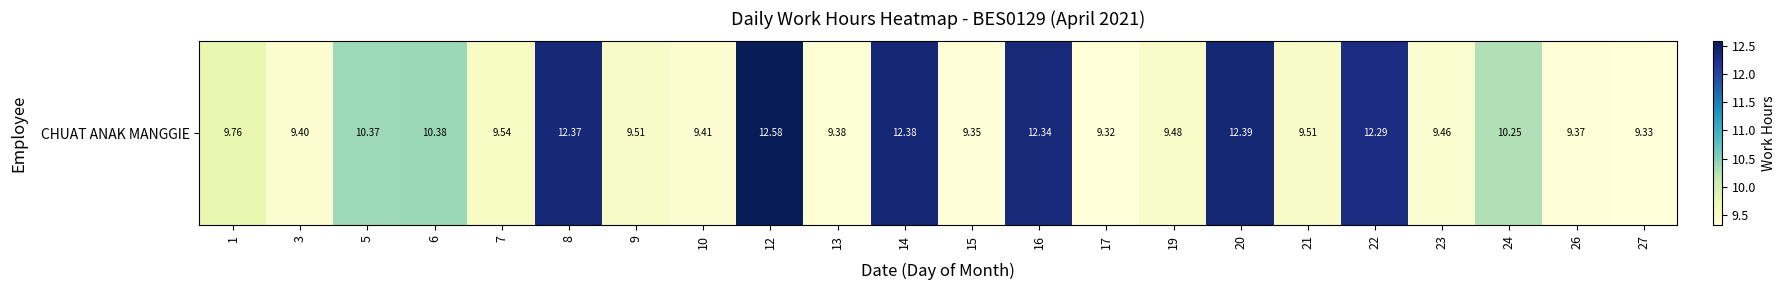

What is the smallest value displayed?

9.3